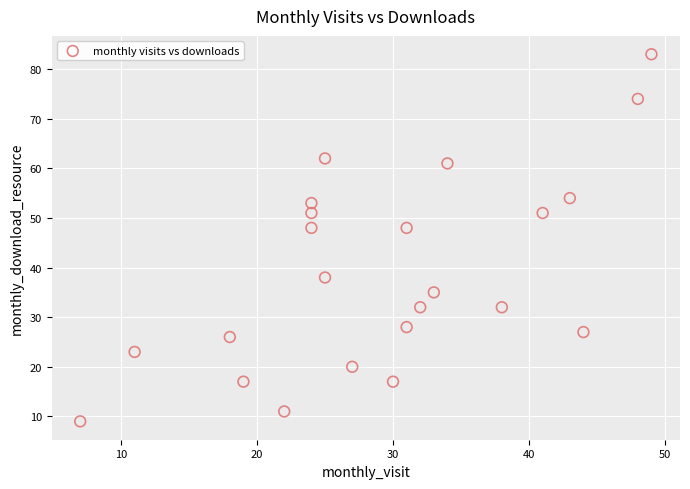

What is the range of Y values (max minus min)?

74